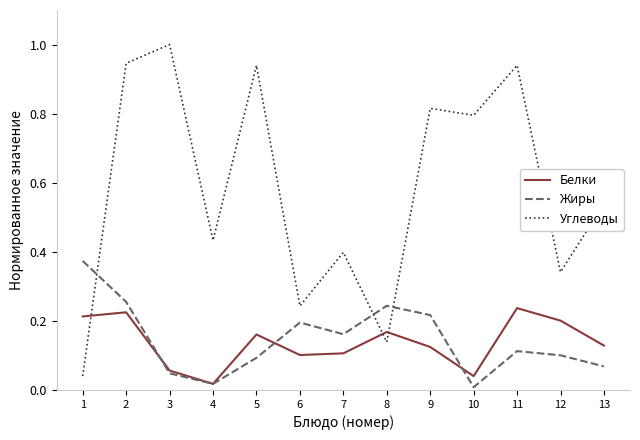

How many times do Углеводы and Белки cross each other?

3